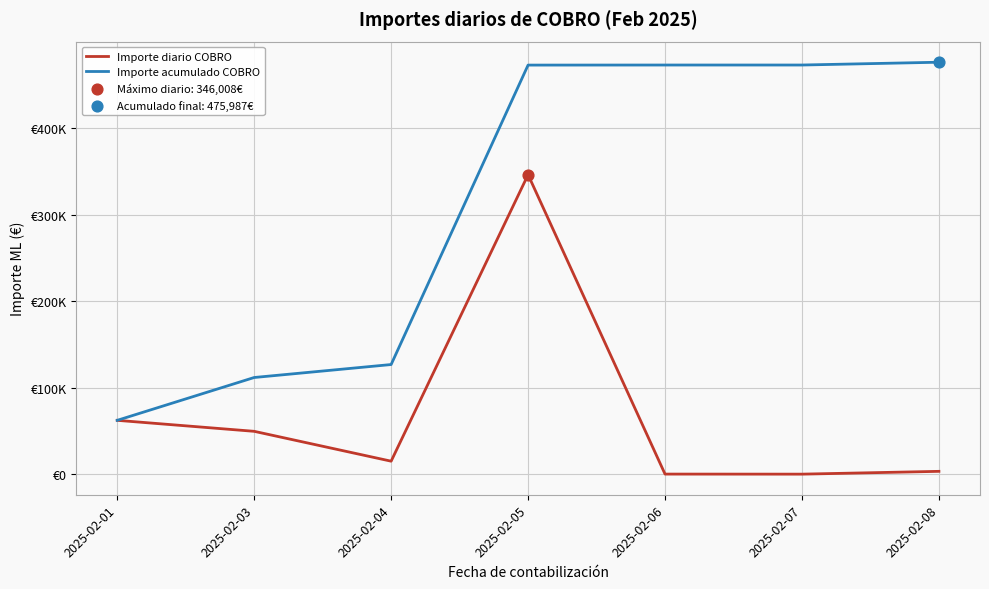

Which series has the largest total across all categories?

Importe acumulado COBRO